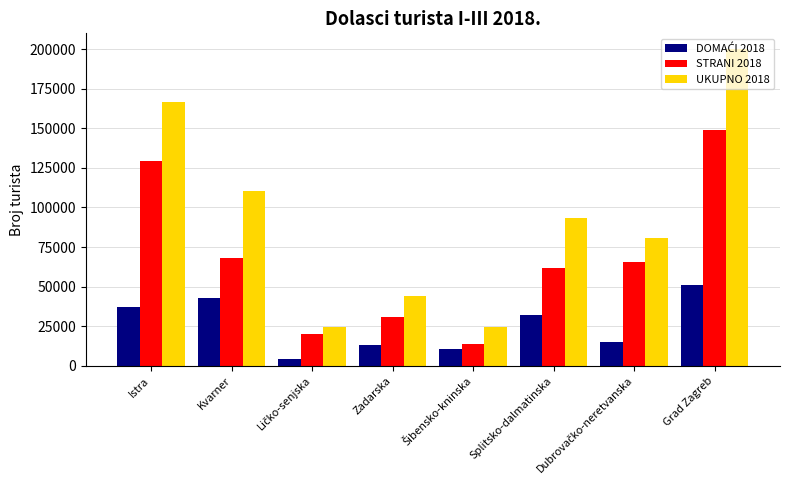

What is the lowest value of the UKUPNO 2018 series?

24348